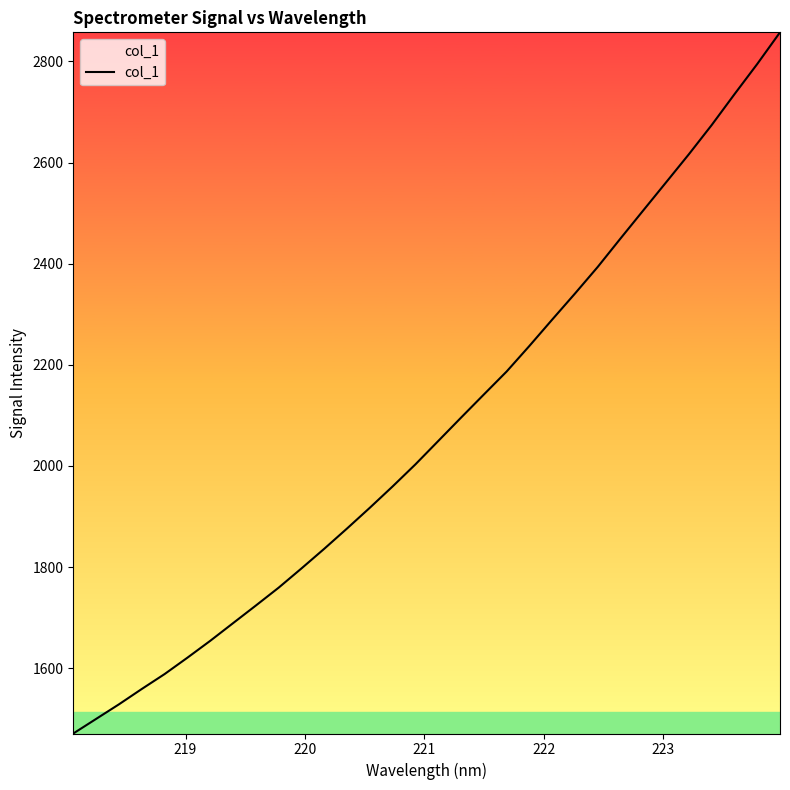

What is the minimum value shown in the chart?

1470.8